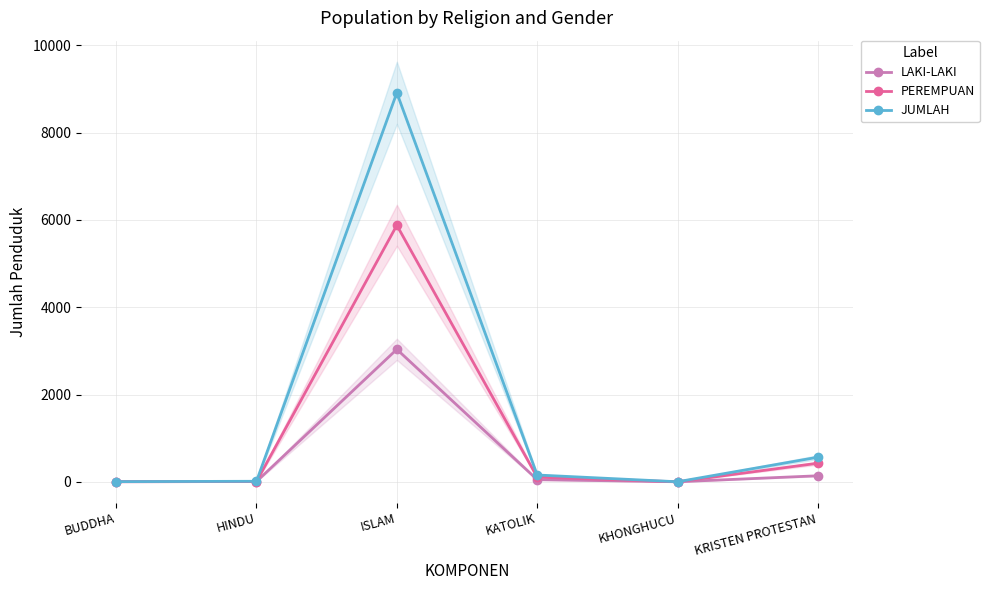

Where is PEREMPUAN nearest to the value 2939?

KRISTEN PROTESTAN